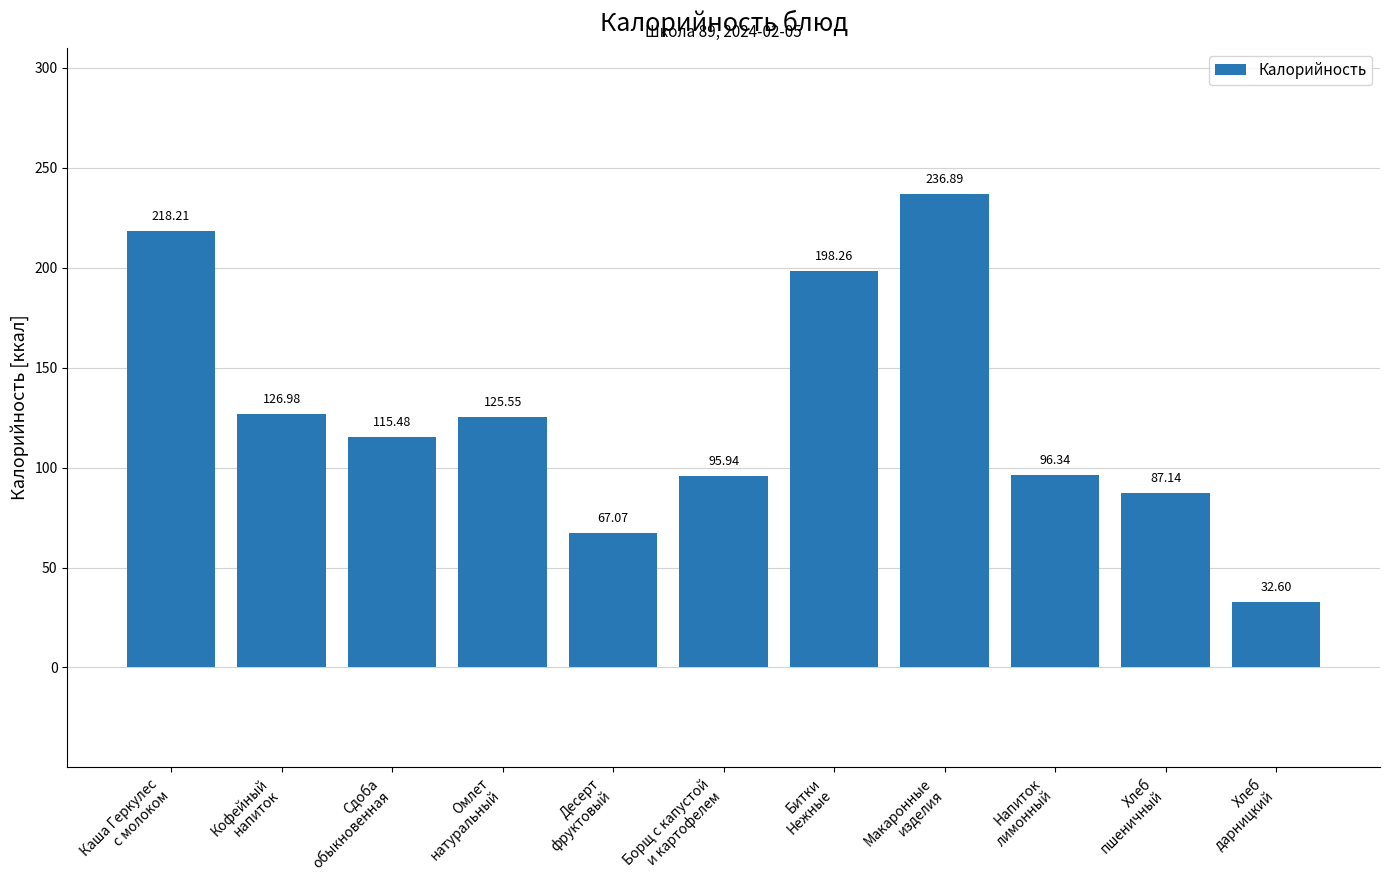

What is the average value?

127.3